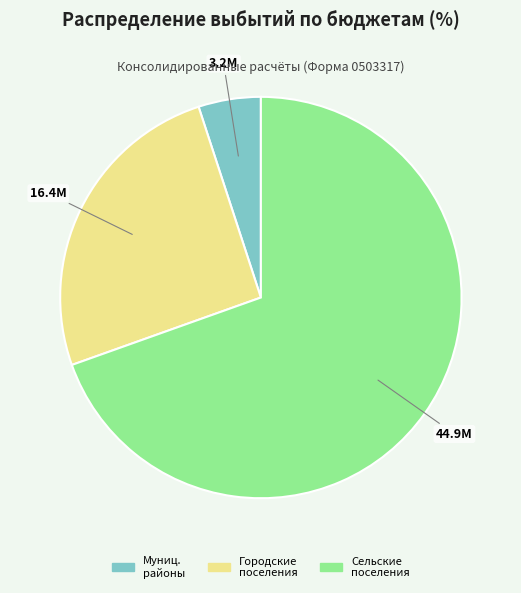

Is there a majority slice in this chart?

Yes